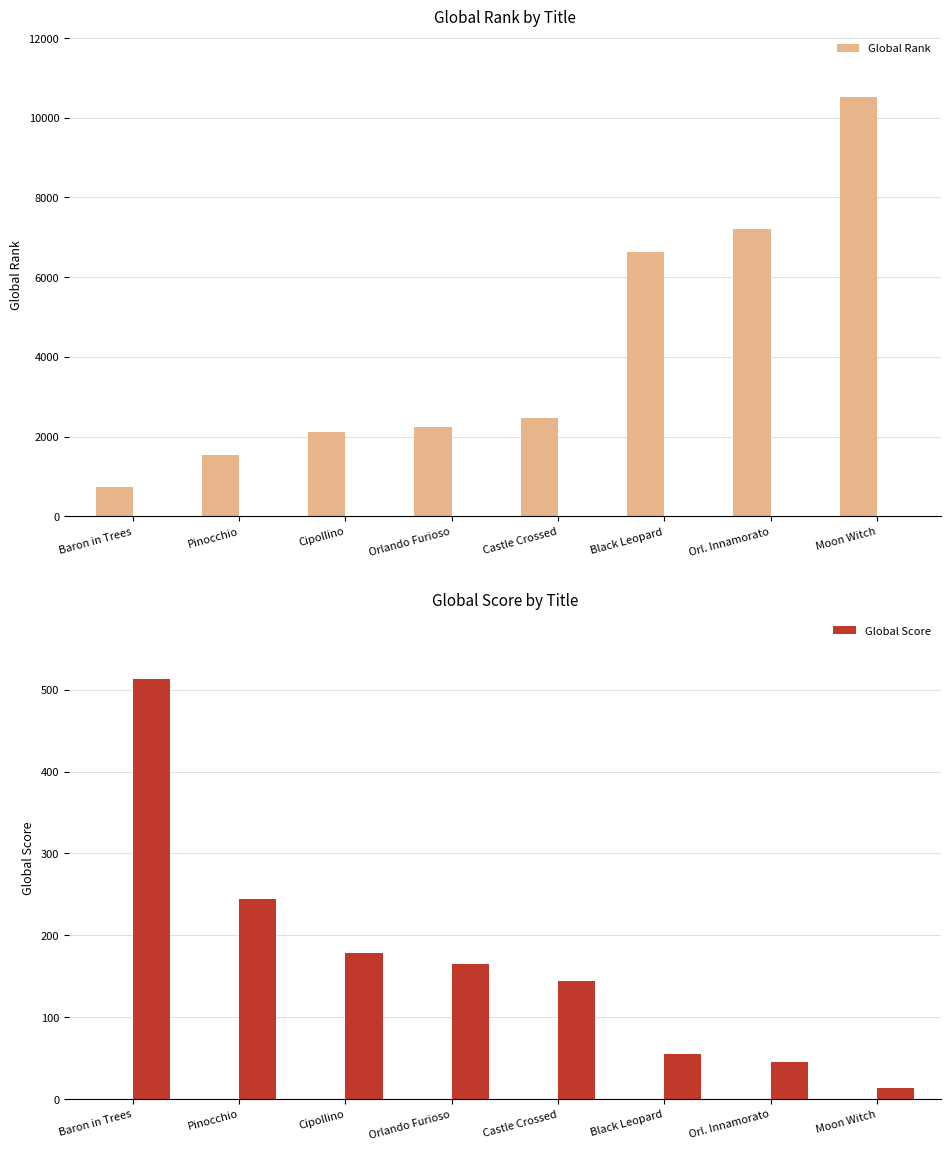

Which has a higher value, Pinocchio or Orlando Furioso?

Orlando Furioso